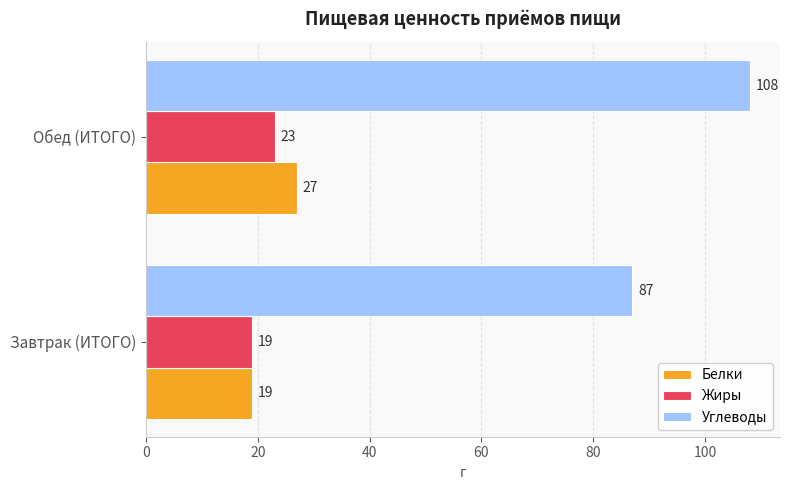

What value does the Жиры series have at Обед (ИТОГО)?

23